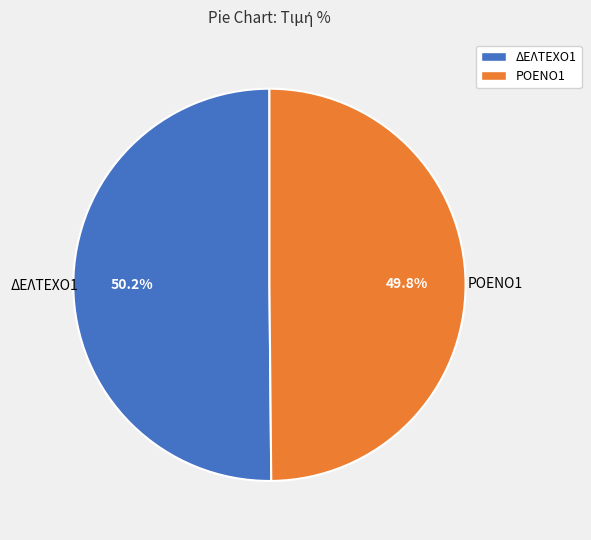

What is the total percentage of ΡΟΕΝΟ1 and ΔΕΛΤΕΧΟ1?

100.0%